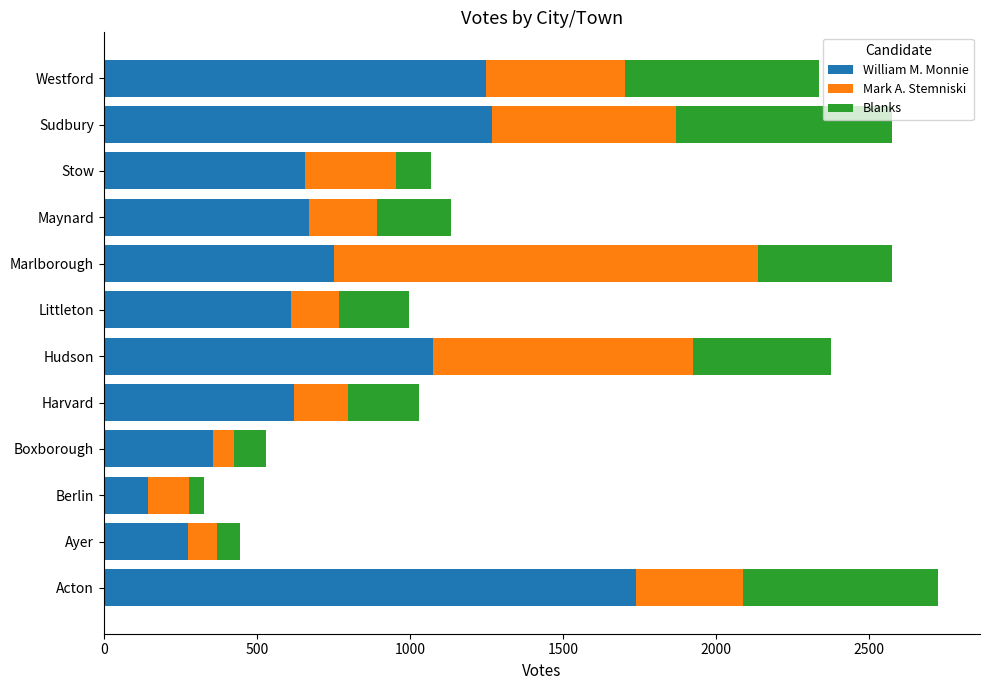

How many data points does each series have?

12